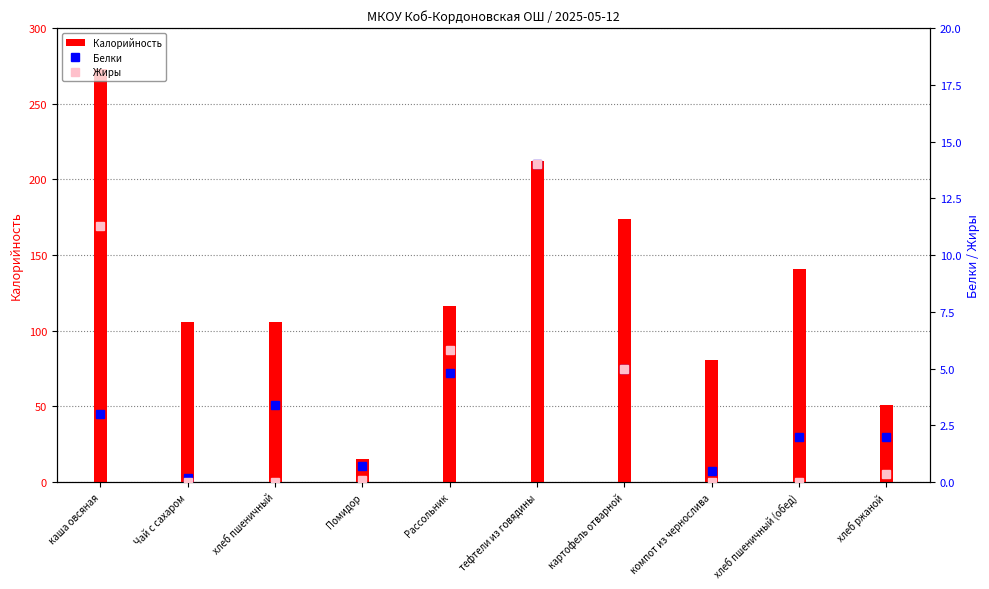

Which category has the lowest value across all series?

Чай с сахаром